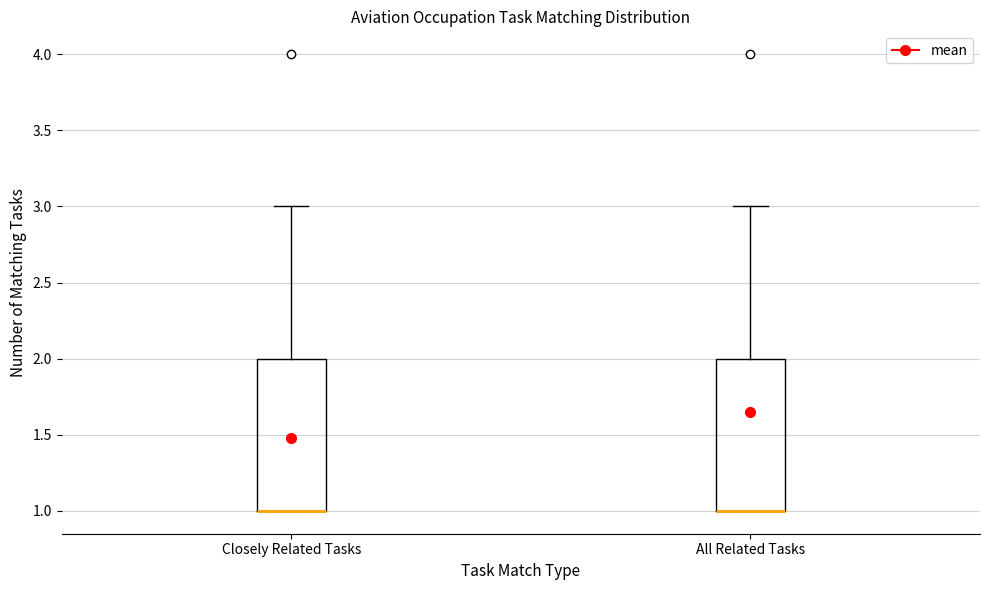

Reading left to right, transcribe this box plot: for each box, give where its median line is, the range the box spans, and where its two whiskers end, as read against the y-axis. The values are not printed on the chart, so give them approximately, as read against the axis.

Closely Related Tasks: median 1 (drawn on the box's lower edge), box 1 to 2, whiskers 1 to 3
All Related Tasks: median 1 (drawn on the box's lower edge), box 1 to 2, whiskers 1 to 3